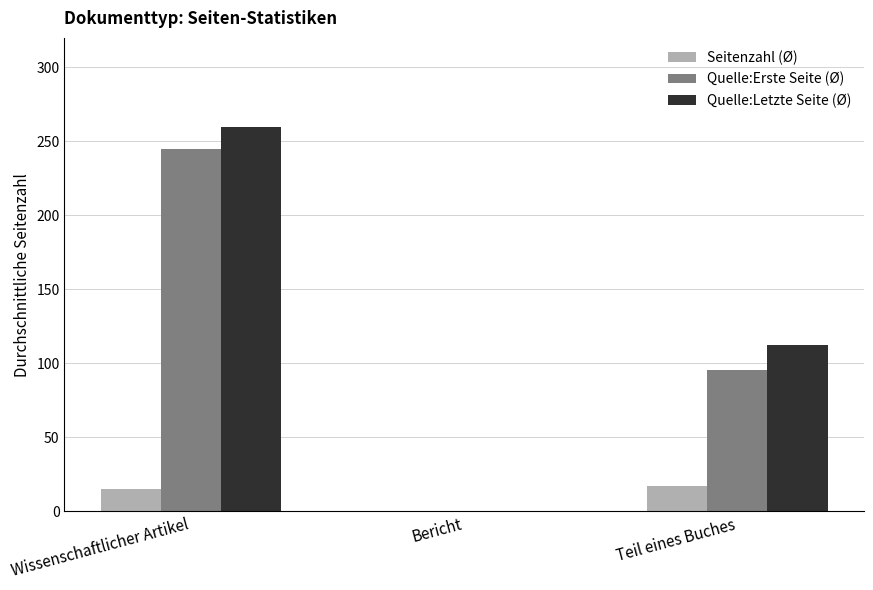

Reading left to right, transcribe all the data shown in this chart.

Seitenzahl (Ø): 15.0	0.0	17.3
Quelle:Erste Seite (Ø): 245.0	0.0	95.3
Quelle:Letzte Seite (Ø): 260.0	0.0	112.7